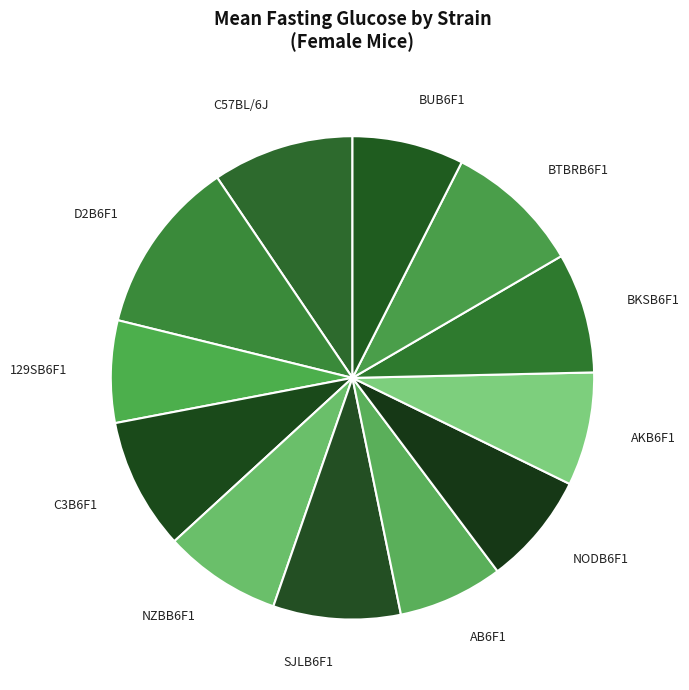

True or false: BKSB6F1 accounts for 8% of the total.

True